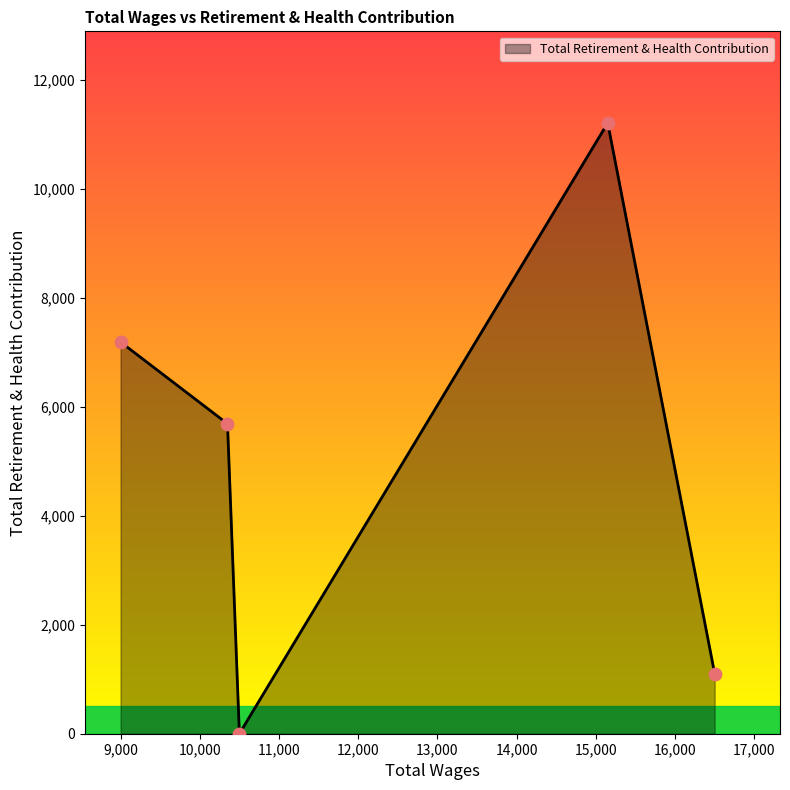

What is the greatest value displayed?

11208